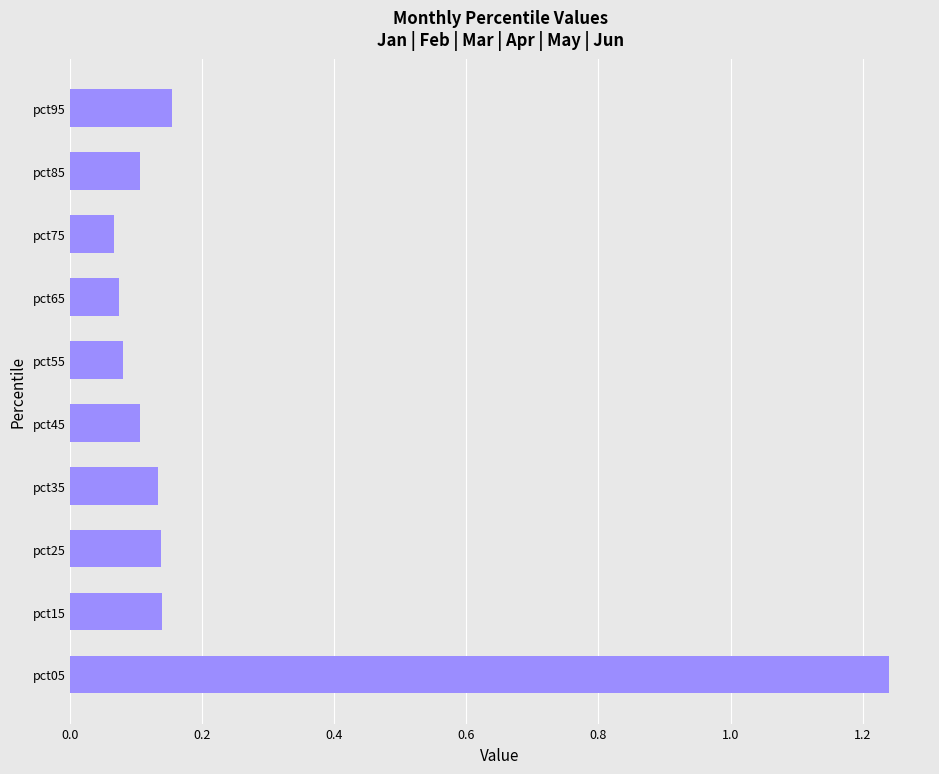

At which category does the chart reach its peak across all series?

pct05